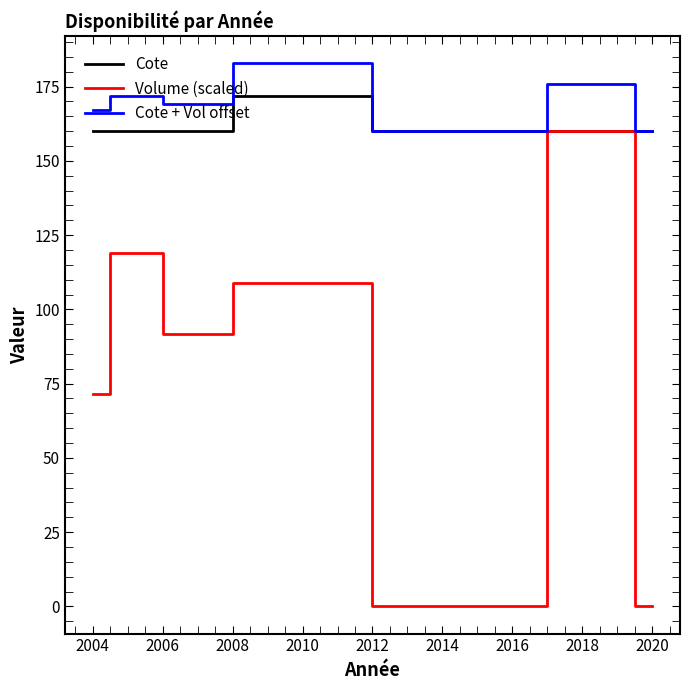

Which series has the largest range (max minus min)?

Volume (scaled)